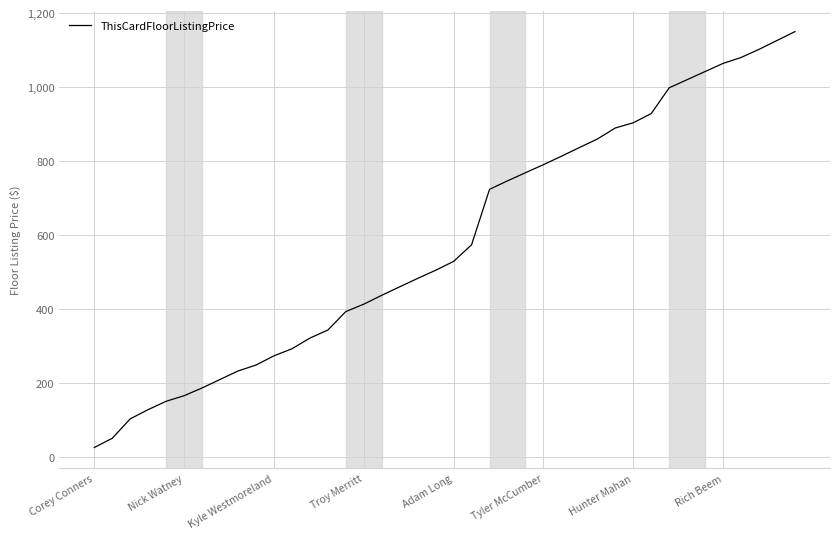

What is the minimum value shown in the chart?

25.0